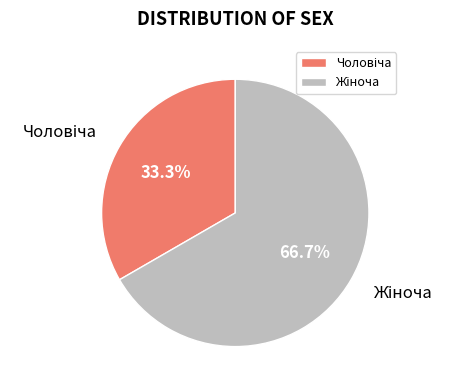

Does any single category account for the majority?

Yes